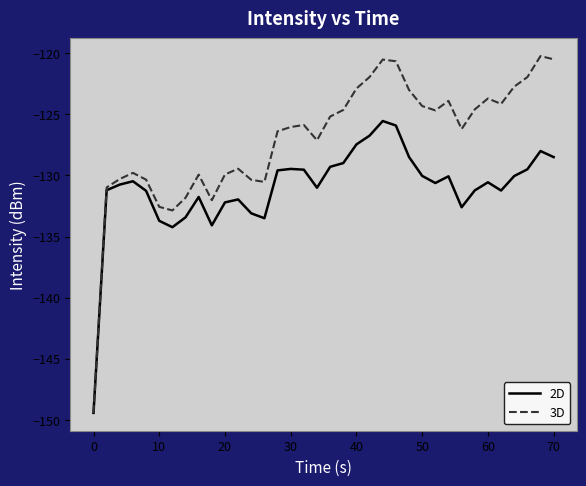

Rank the series by their average value, from highest to lowest.

3D, 2D